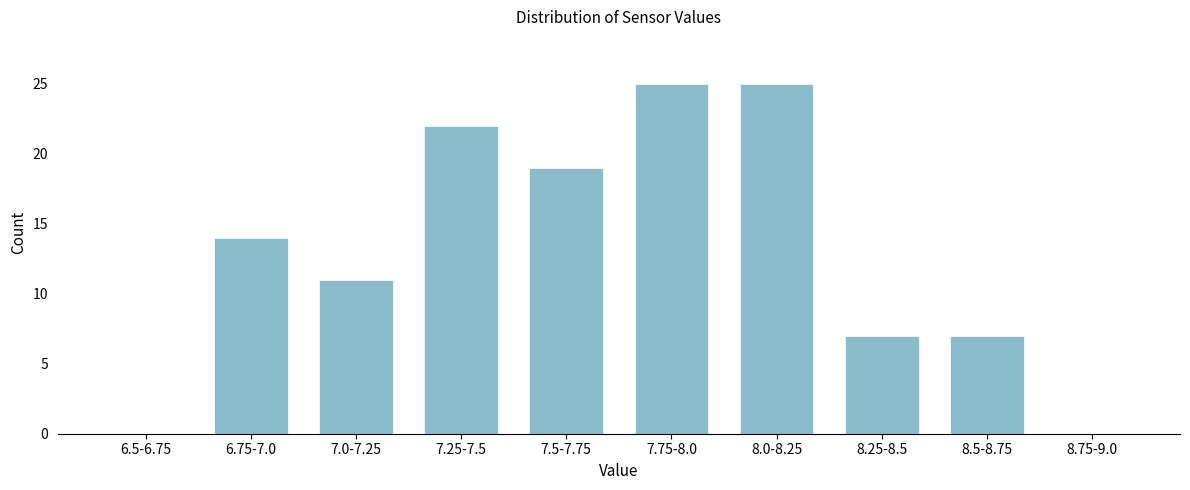

Reading left to right, transcribe all the data shown in this chart.

6.5-6.75=0	6.75-7.0=14	7.0-7.25=11	7.25-7.5=22	7.5-7.75=19	7.75-8.0=25	8.0-8.25=25	8.25-8.5=7	8.5-8.75=7	8.75-9.0=0